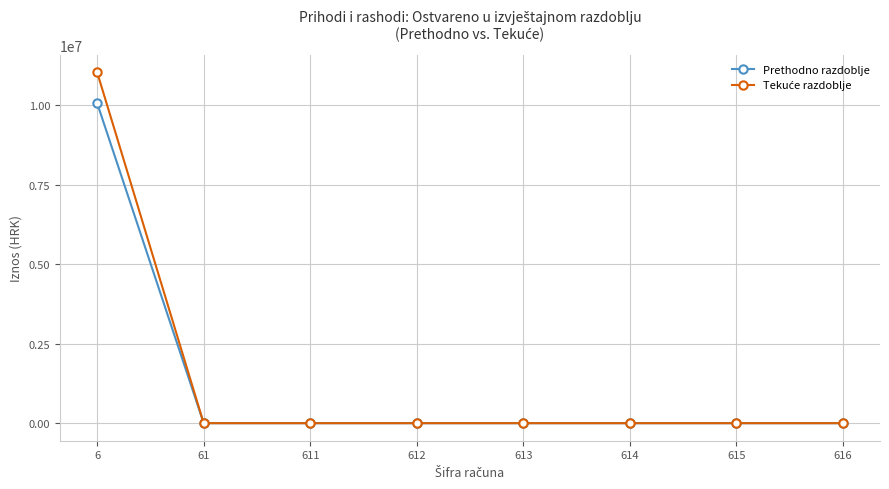

The value of Prethodno razdoblje at 611 is 0.0. True or false?

True